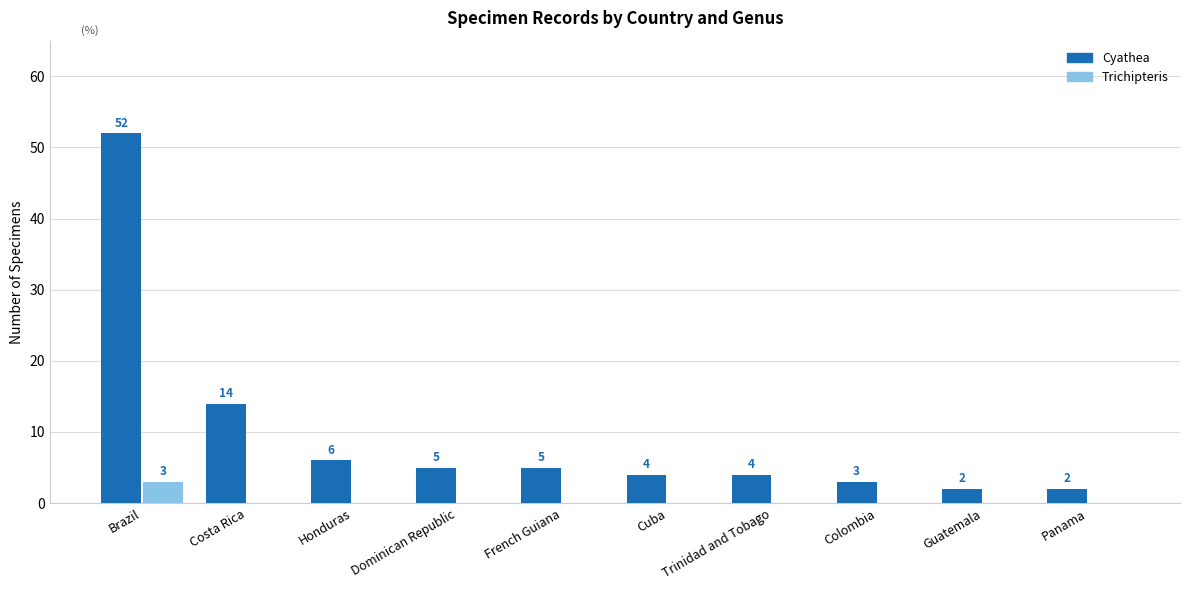

Which label corresponds to the largest value in the chart?

Brazil